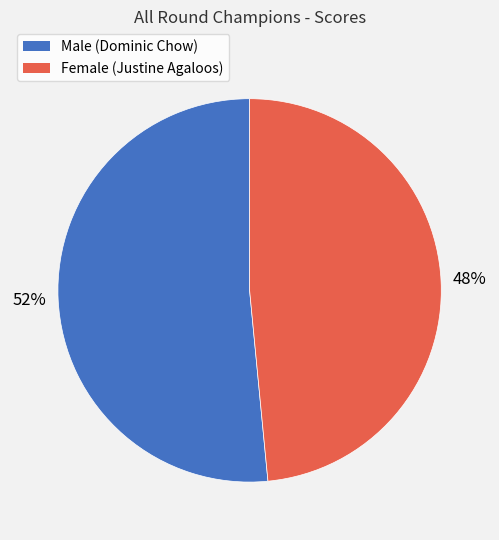

The Female slice represents 59% of the pie. True or false?

False